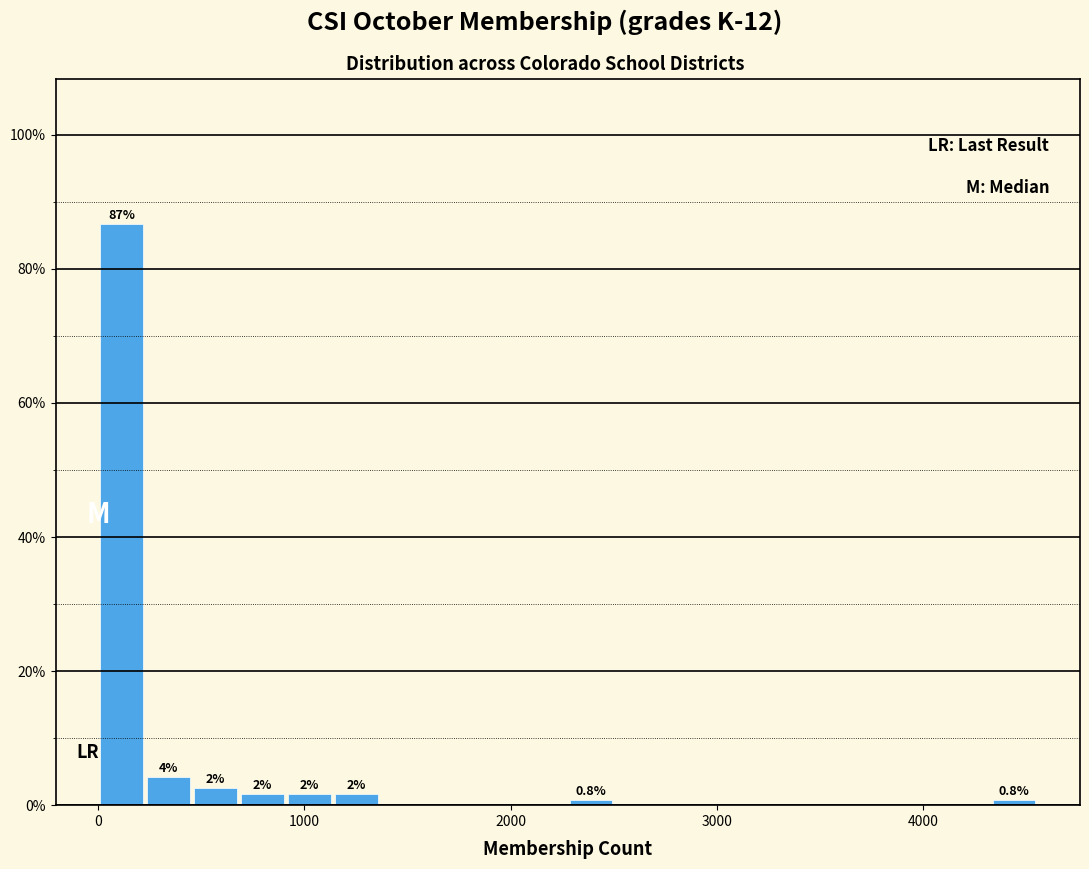

Around what value on the x-axis is the tallest bar? Give the approximate position of its centre, as read against the axis.

100